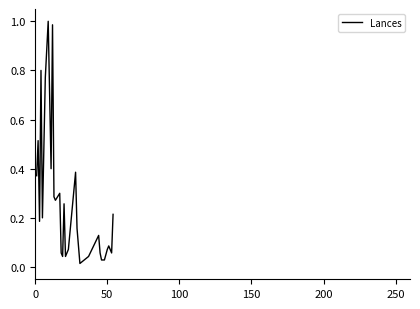

Does the chart have visible grid lines?

No